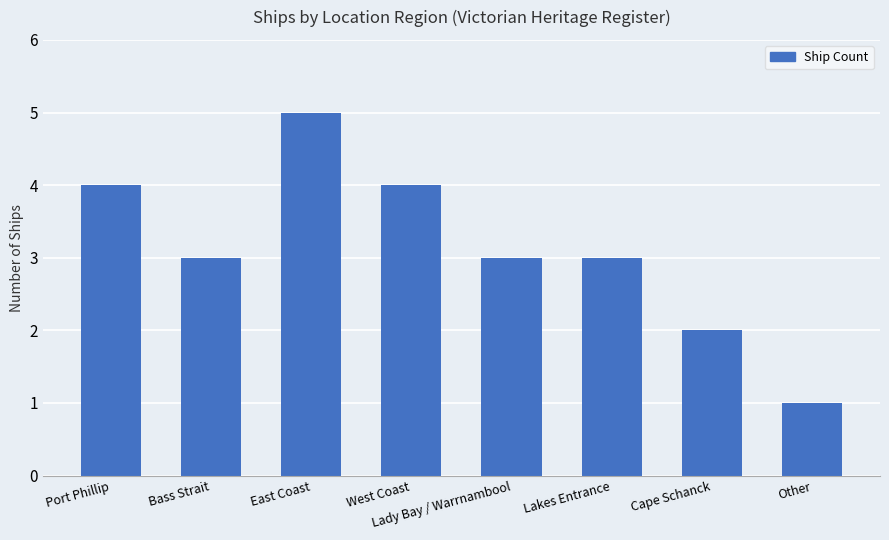

Which label corresponds to the smallest value in the chart?

Other